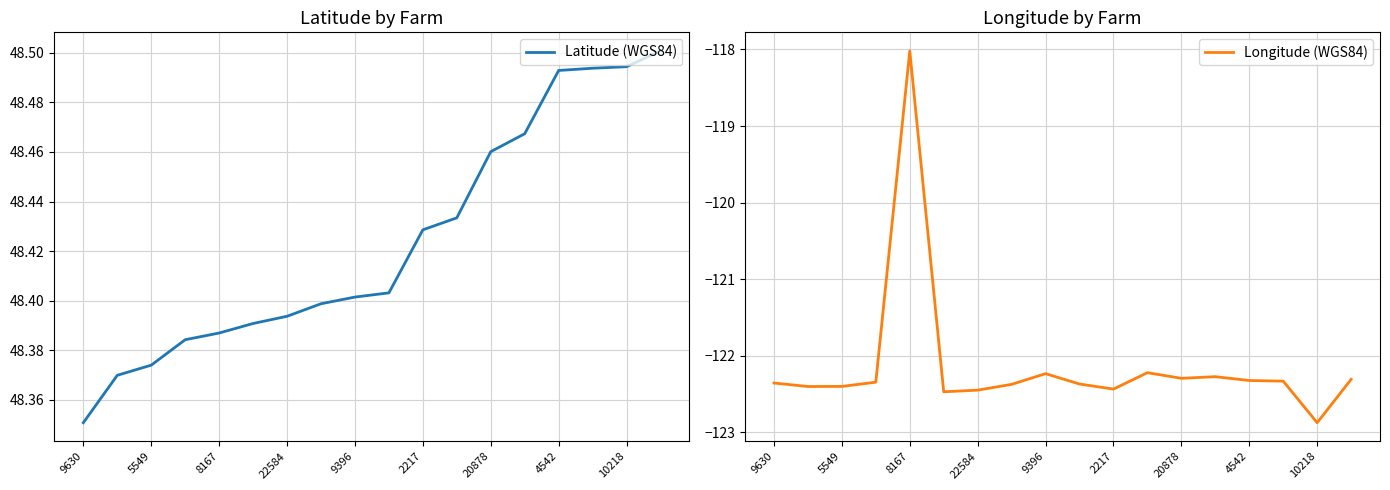

Where is Latitude (WGS84) nearest to the value 48?

9630